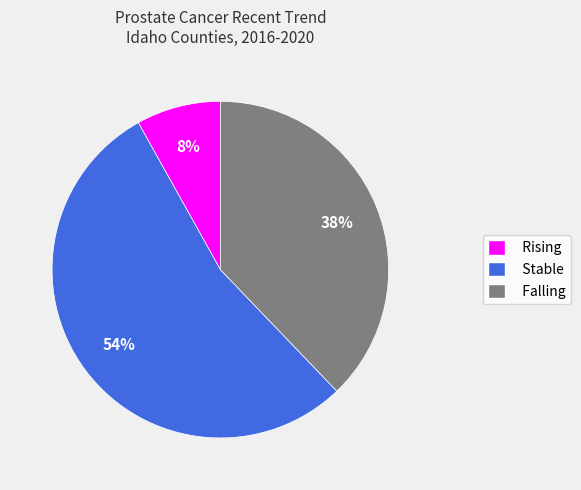

To the nearest percent, what is the difference between the largest and smallest slice percentages?

46%